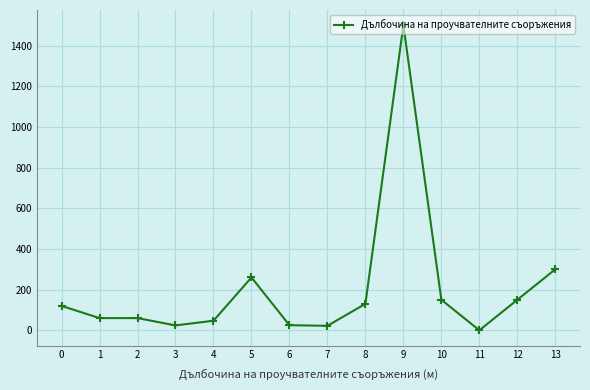

The value at 3 is 24. True or false?

True